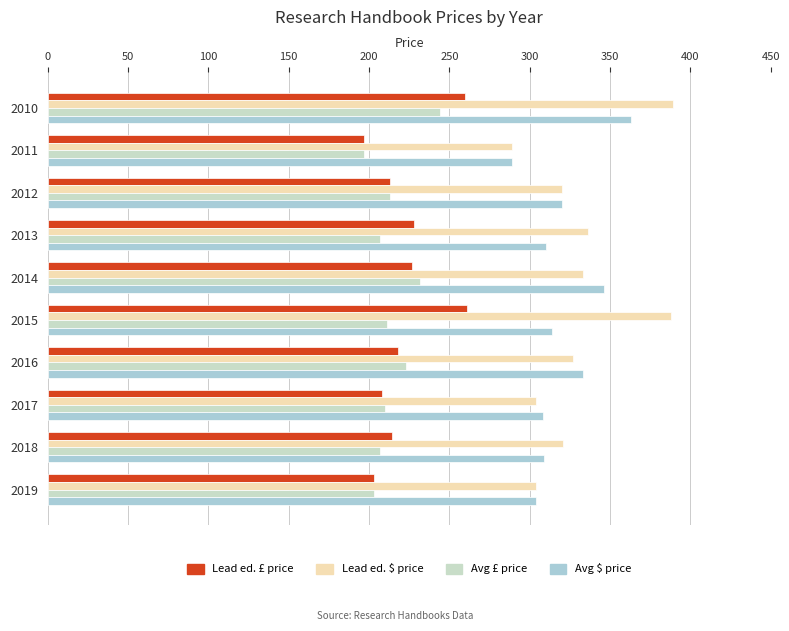

What is the value of the Avg $ price bar at the 1st from the left?

363